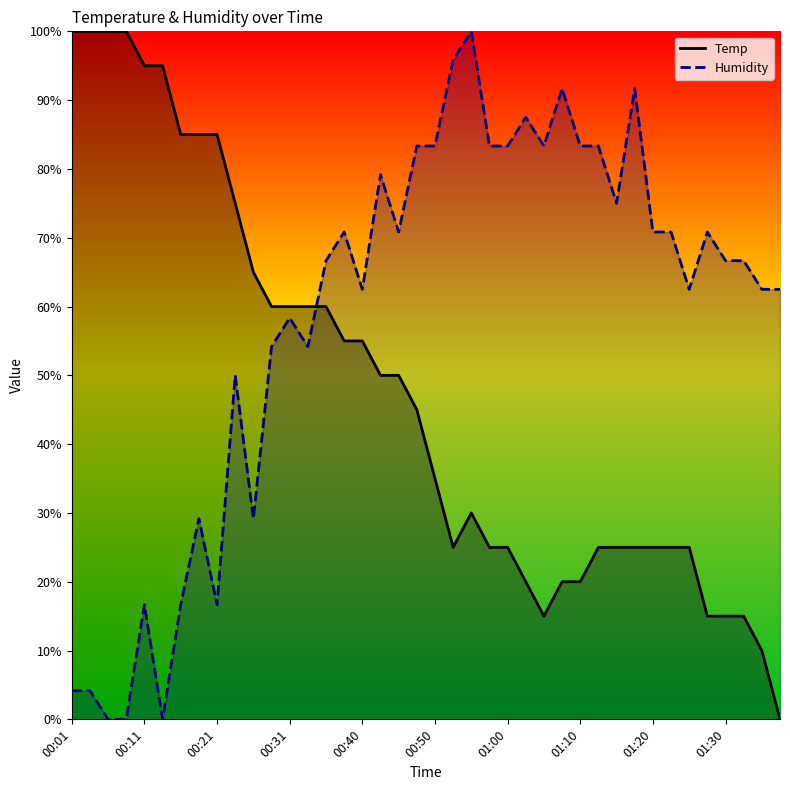

What is the average value of the Humidity series?

58.5